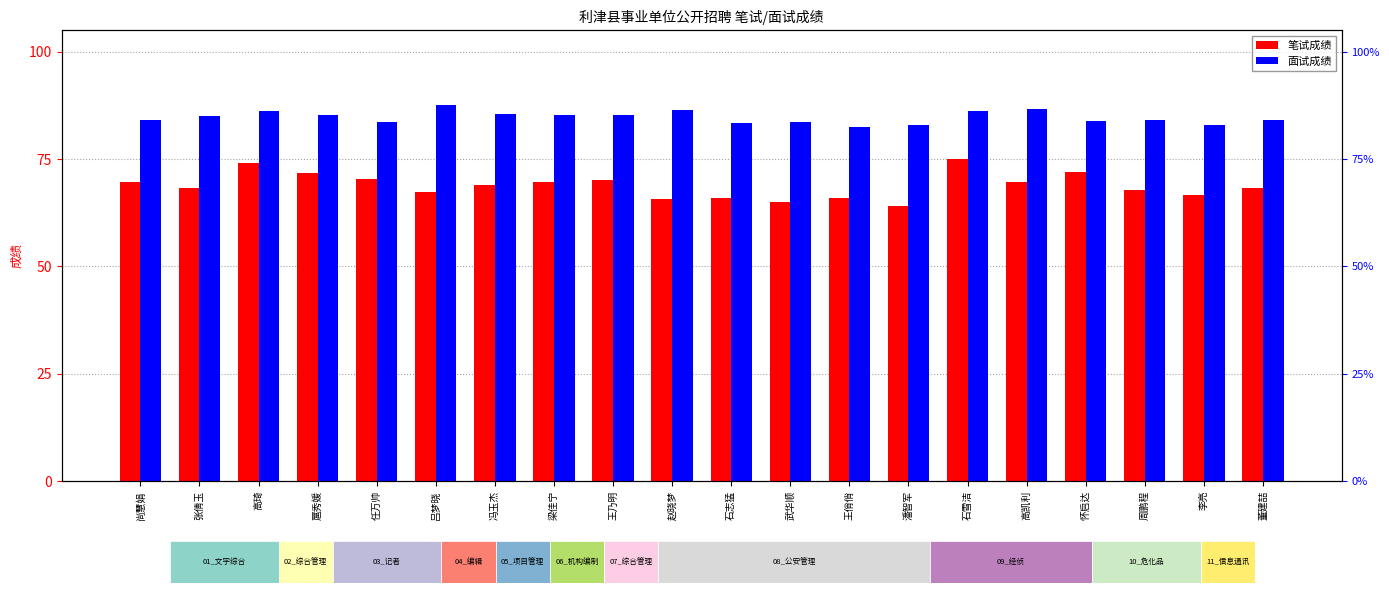

Between 张倩玉 and 石志猛, which is larger?

张倩玉